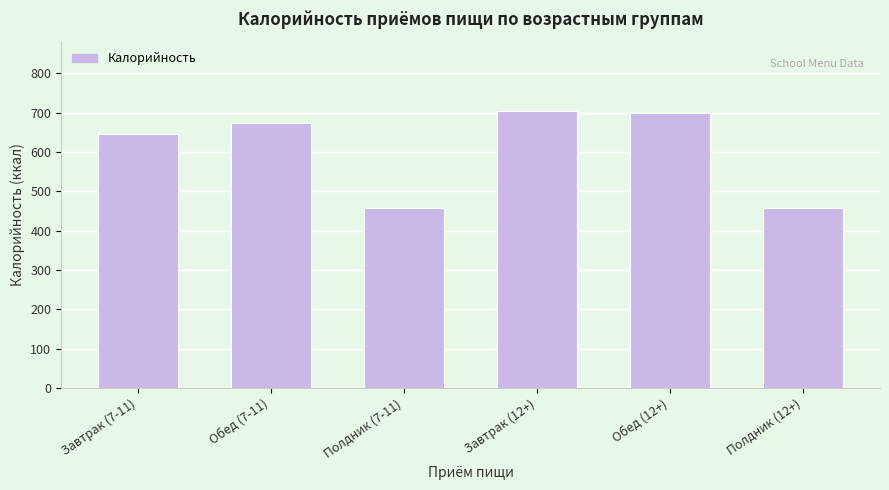

Reading left to right, list all the values displayed in this chart.

645.9	674.5	456.6	705.2	699.8	456.6